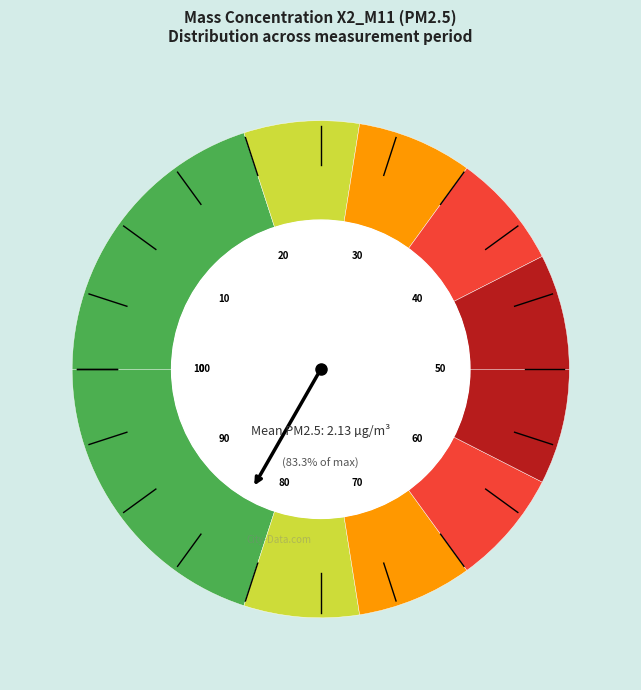

Does any single category account for the majority?

No